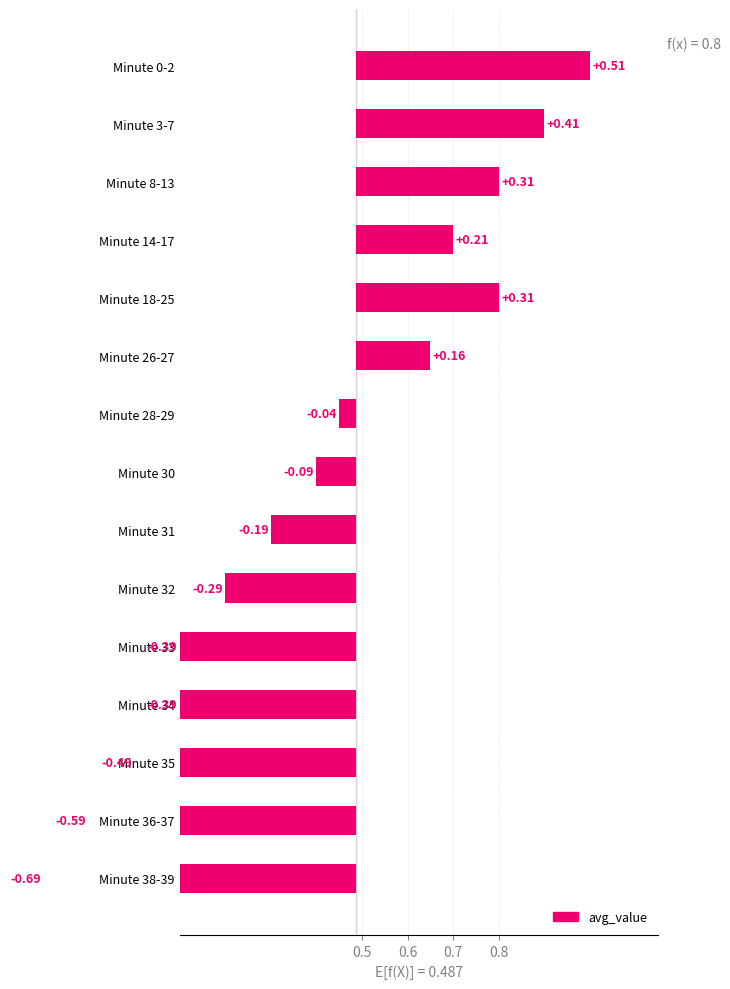

What is the value of the 7th bar from the left?

0.4